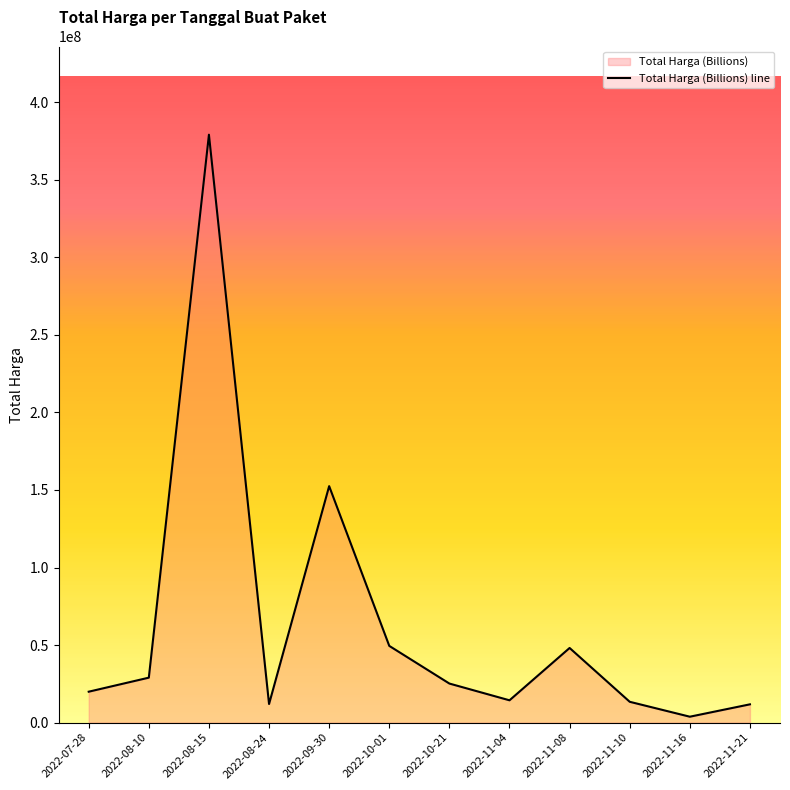

What is the difference between the values at 2022-07-28 and 2022-11-04?

5550000